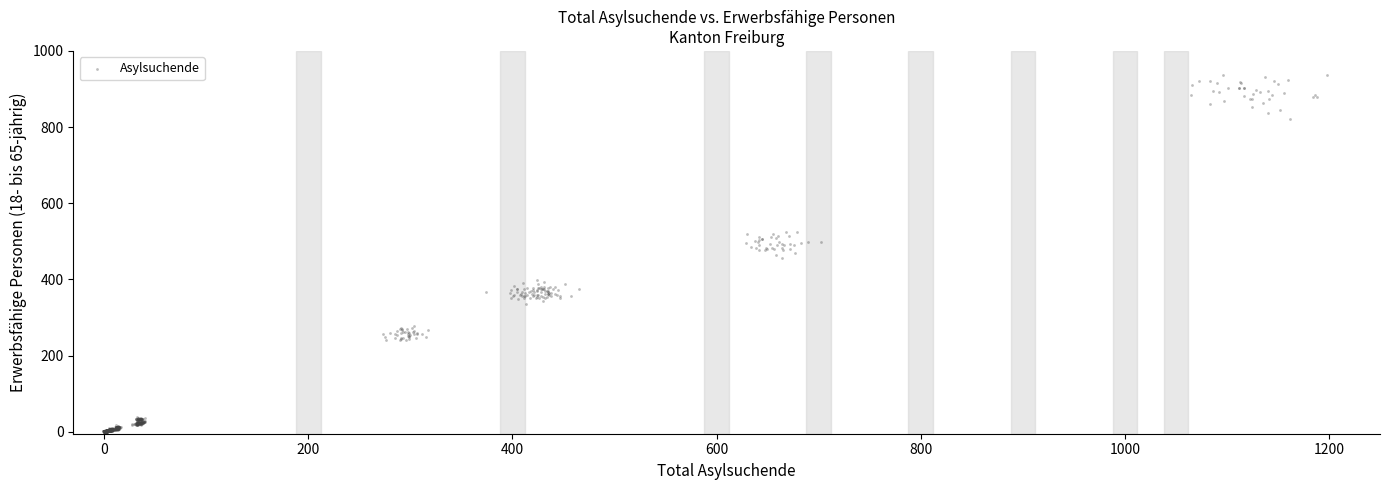

What is the range of X values (max minus min)?

1198.9